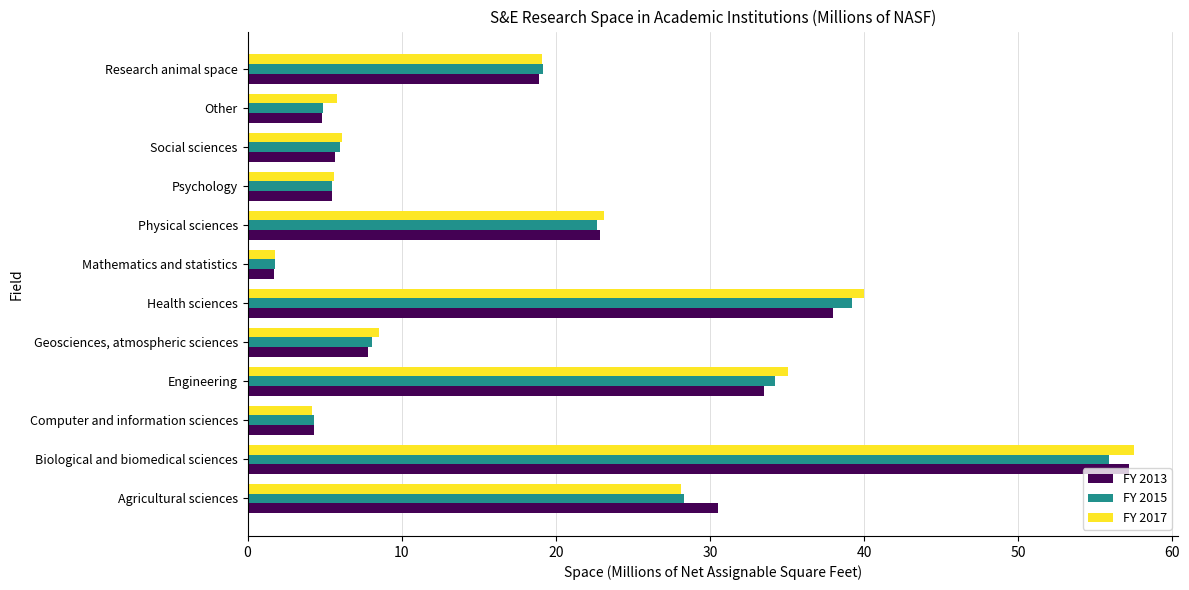

Is the value of FY 2015 at Agricultural sciences greater than the value of FY 2013 at Engineering?

No